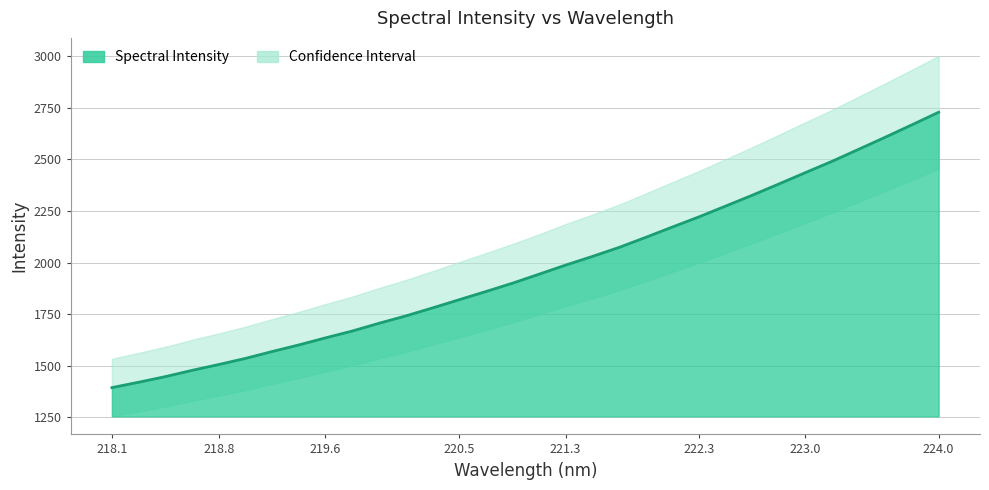

What is the ratio of the value at 222.8355 to the value at 219.7801?

1.4